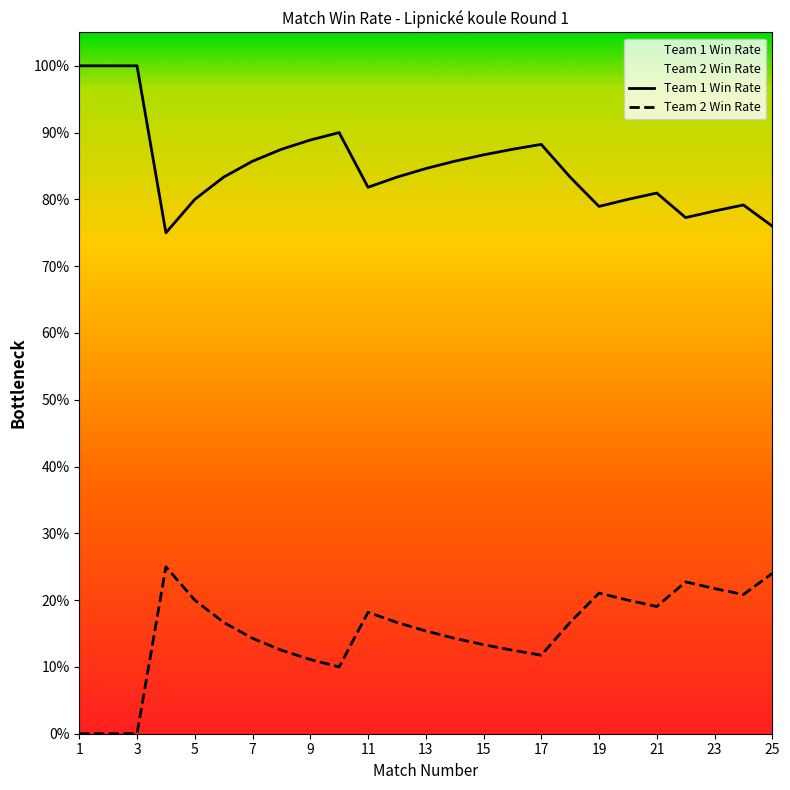

Does the chart display data point markers on the line(s)?

No